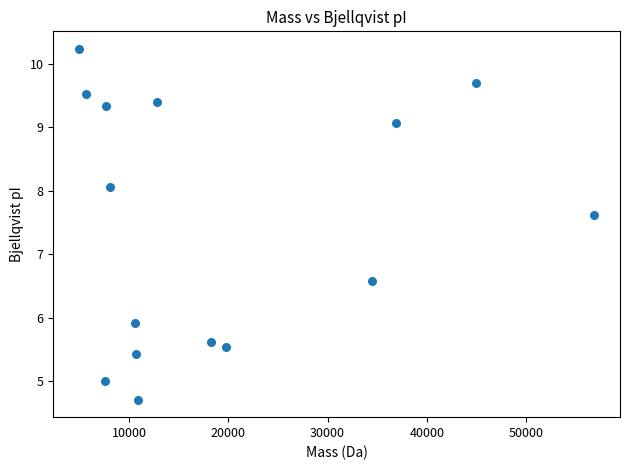

What Y value in the scatter plot is closest to 7?

6.6